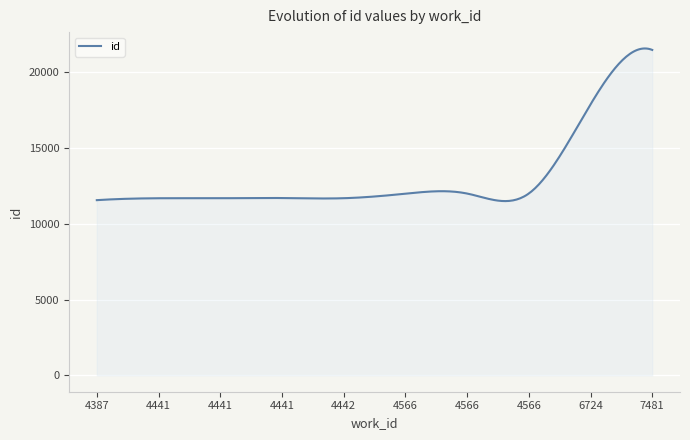

What is the difference between the maximum and minimum values?

10076.7